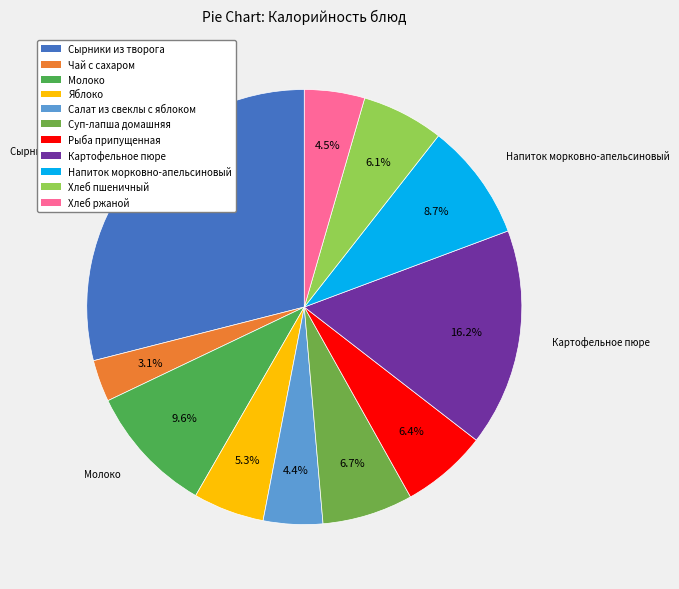

To the nearest percent, what is the difference between the Хлеб ржаной and Хлеб пшеничный slice percentages?

2%